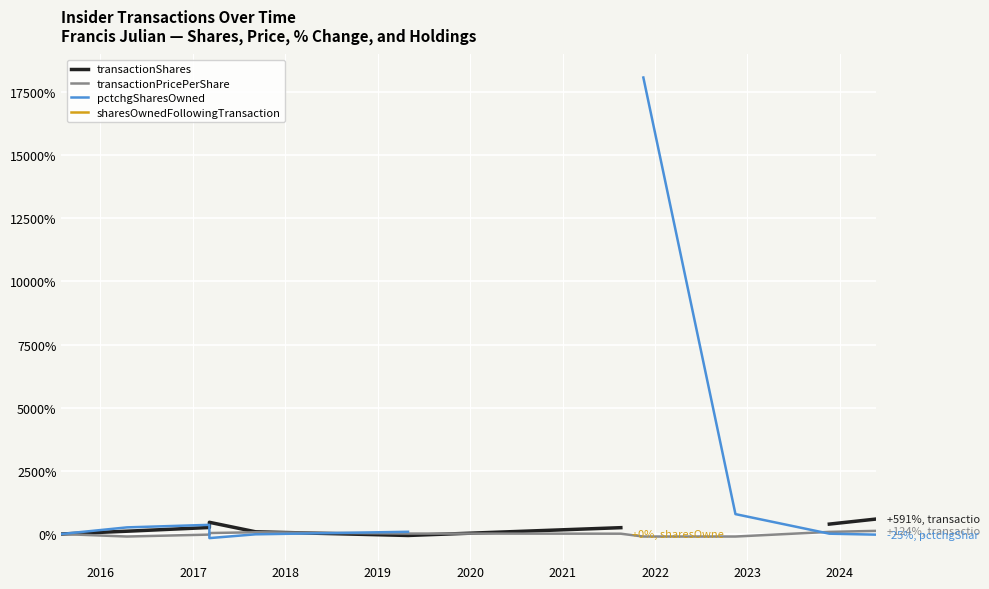

The transactionPricePerShare series shows -163.8 at 2016. True or false?

False